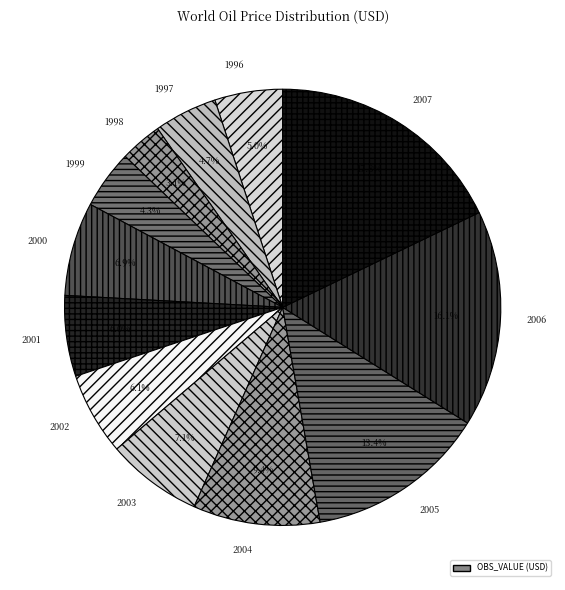

What percentage is NOT represented by 2005?

86.6%